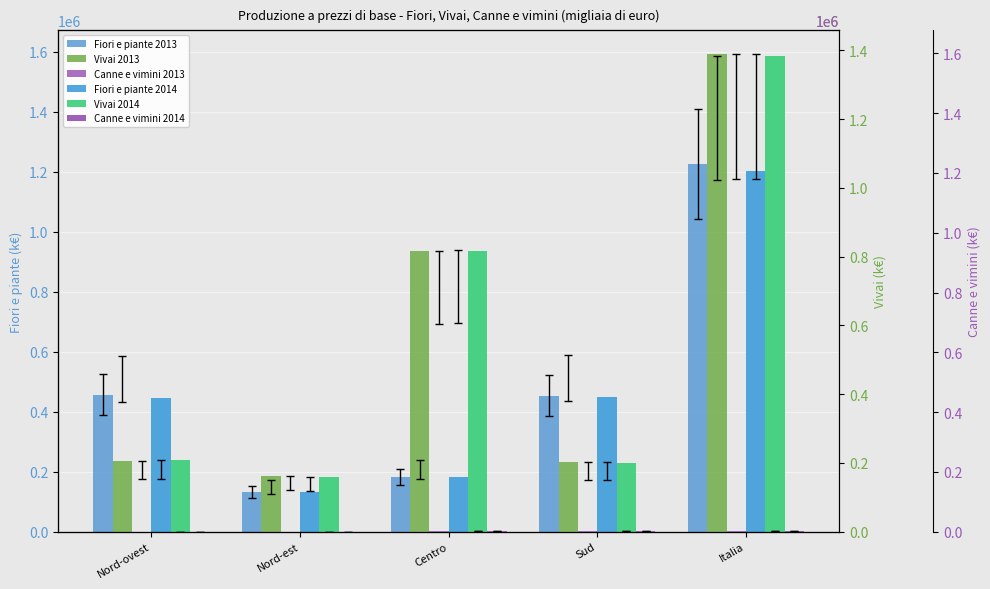

At which category is the sum across all series the highest?

Italia